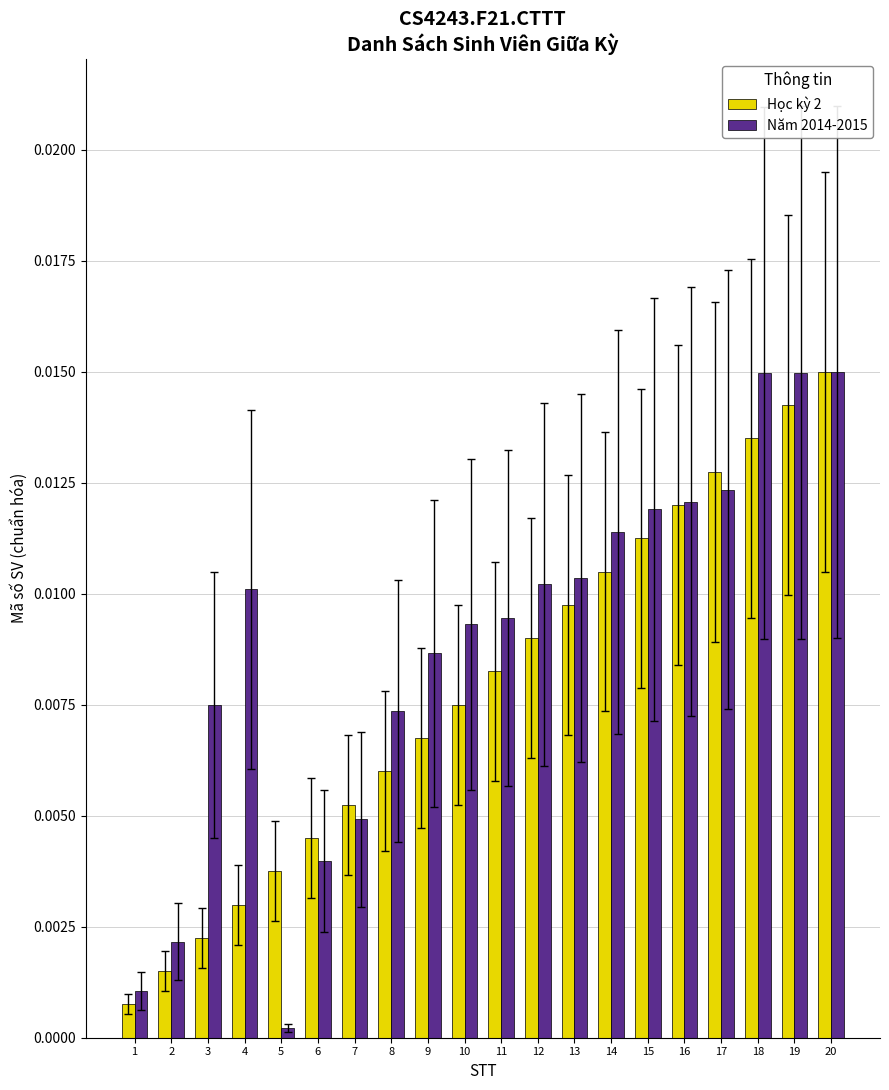

Is the value of Học kỳ 2 at 2 greater than the value of Năm 2014-2015 at 13?

No